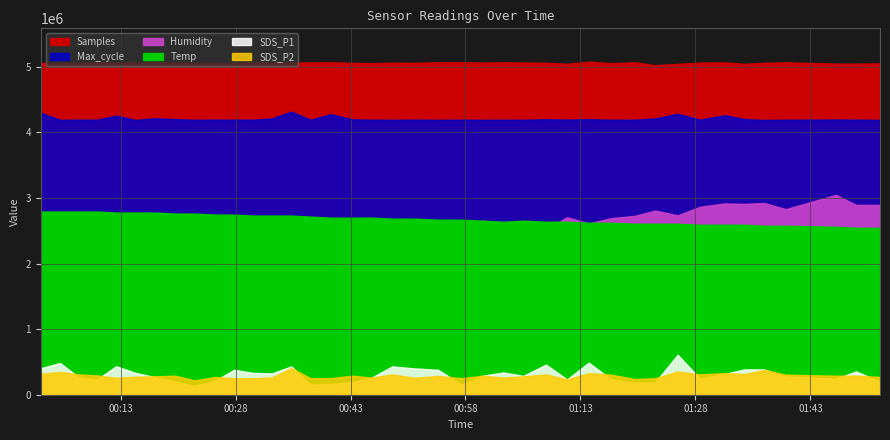

What are all the series names shown in the legend?

Samples, Max_cycle, SDS_P1, SDS_P2, Temp, Humidity